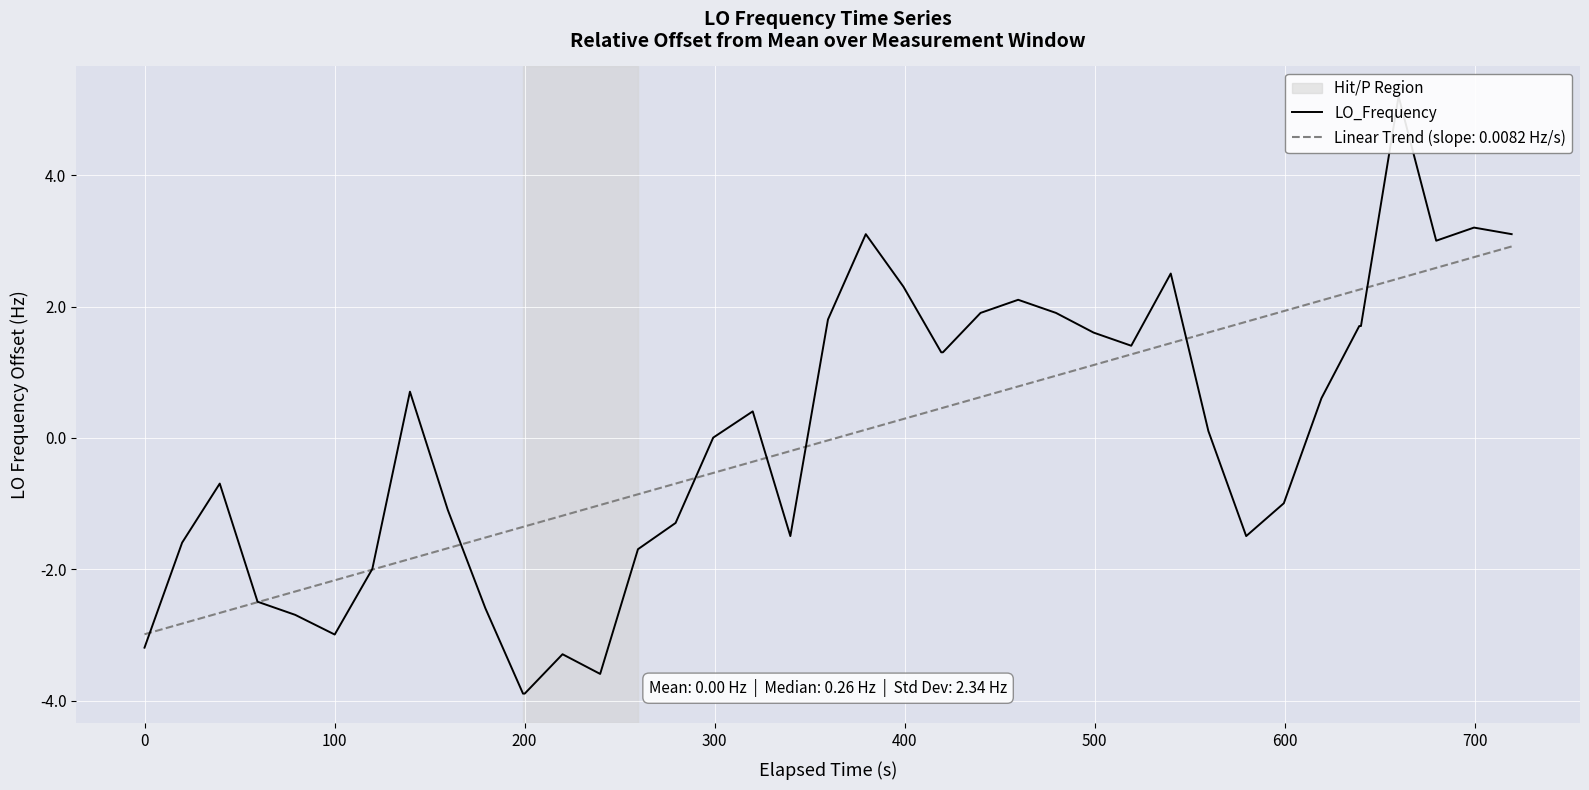

What is the minimum value for Linear Trend (slope: 0.0082 Hz/s)?

-3.0